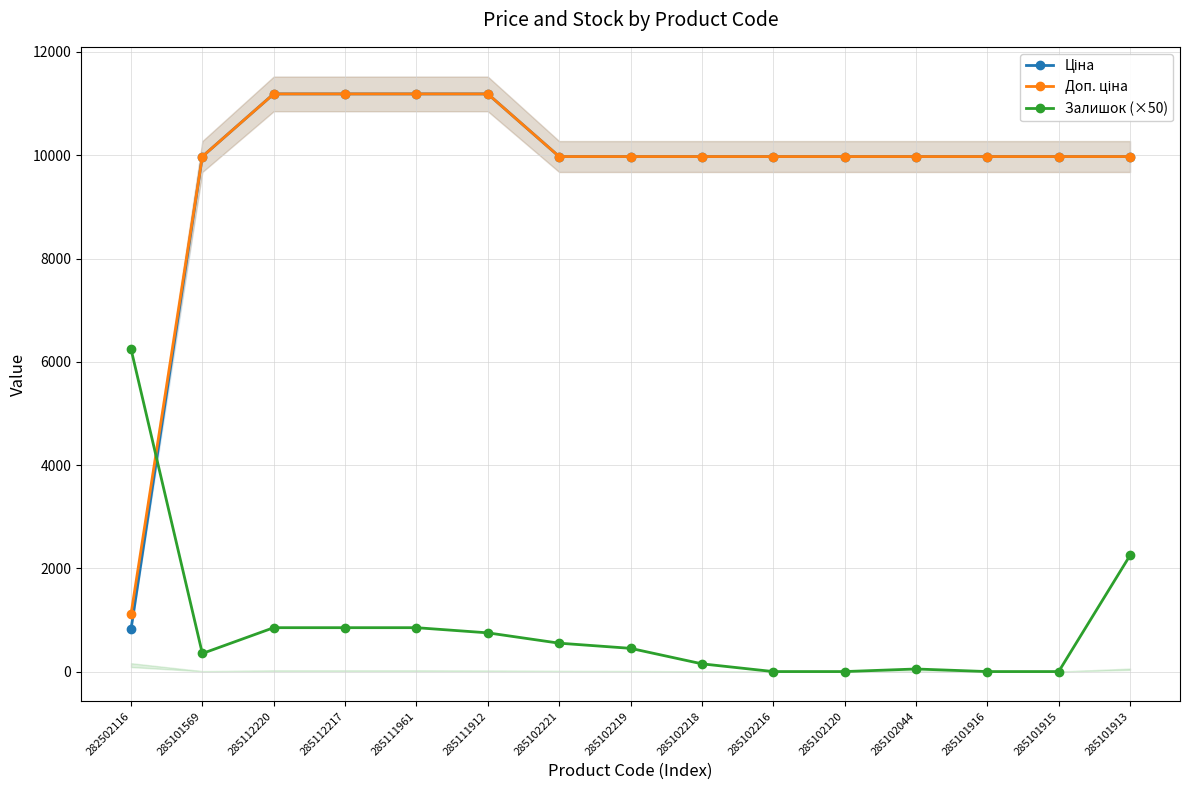

True or false: Ціна has more than 0 points higher than both neighbors.

False